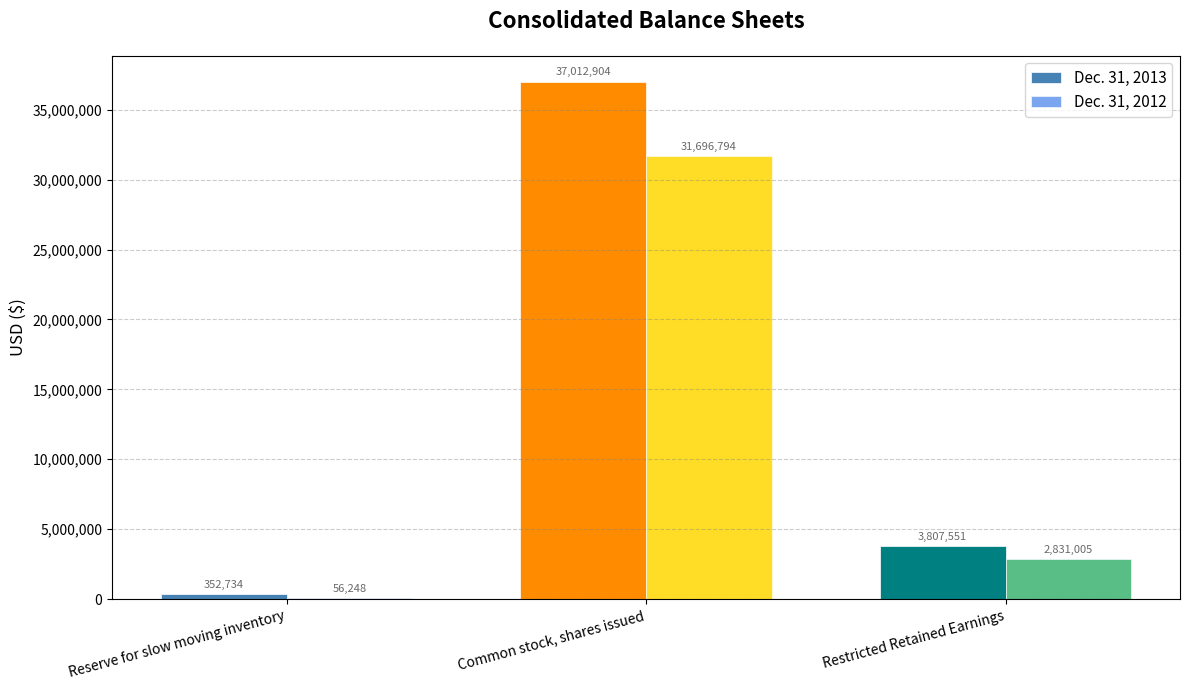

At which label is Dec. 31, 2012 closest to 15876521?

Restricted Retained Earnings